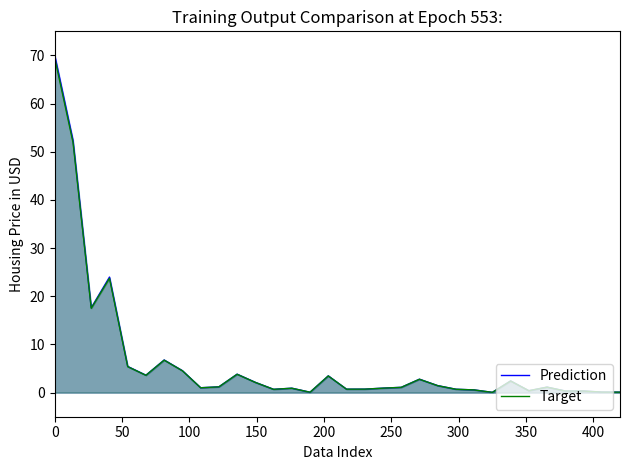

What is the highest value of the Prediction series?

70.0